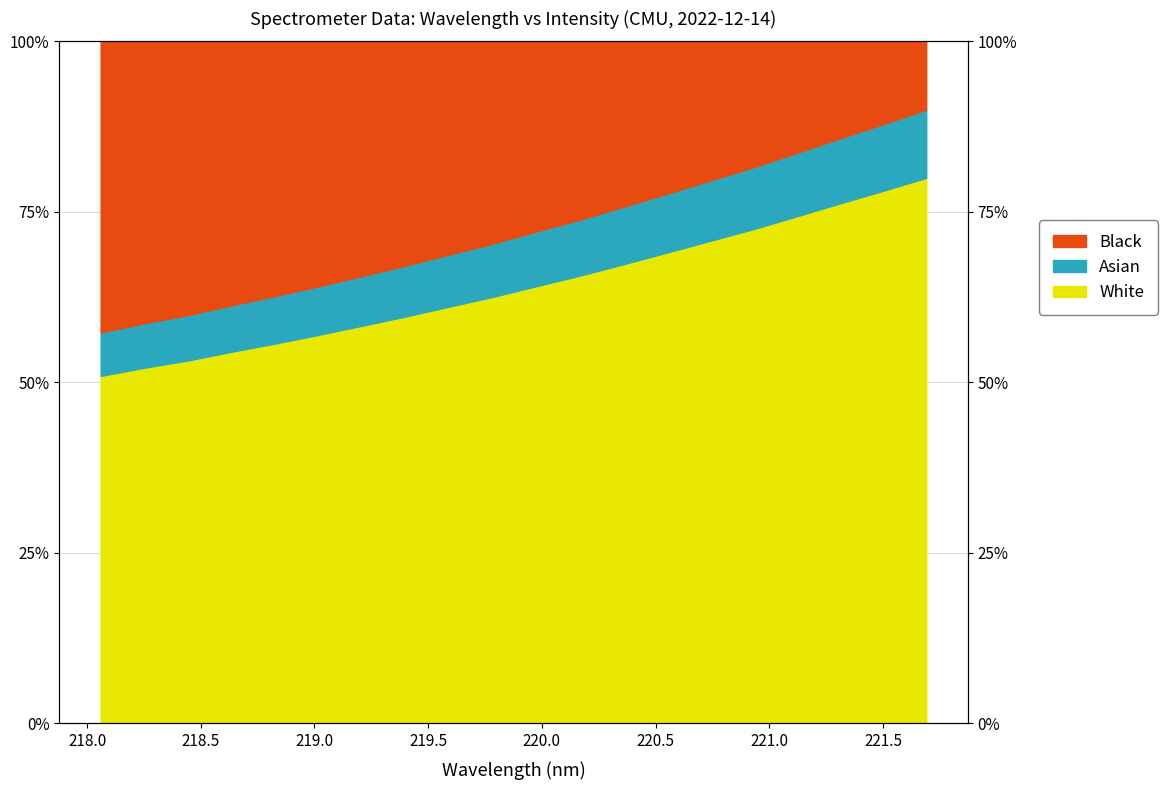

What is the sum of the values at 220.3533 and 218.442?

120.5